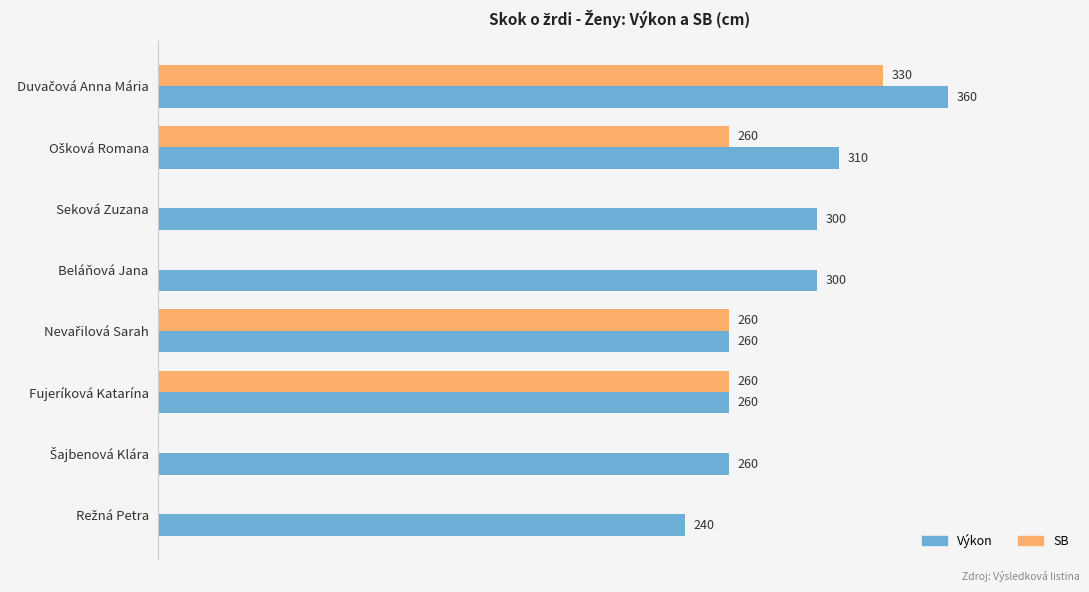

Which series has the largest total across all categories?

Výkon